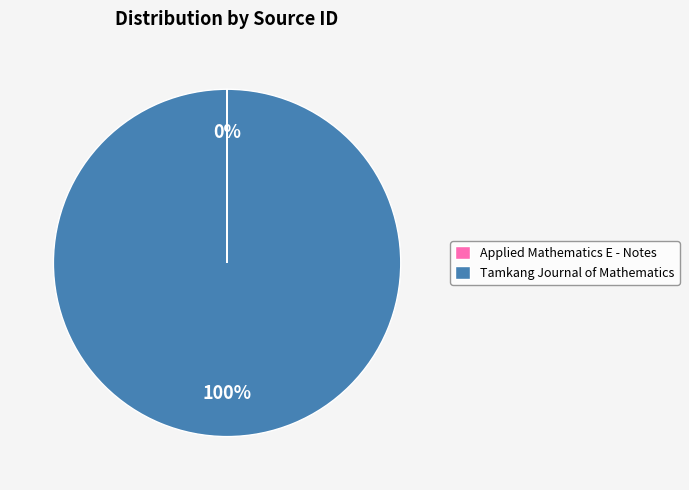

To the nearest percent, what is the difference between the largest and smallest slice percentages?

100%